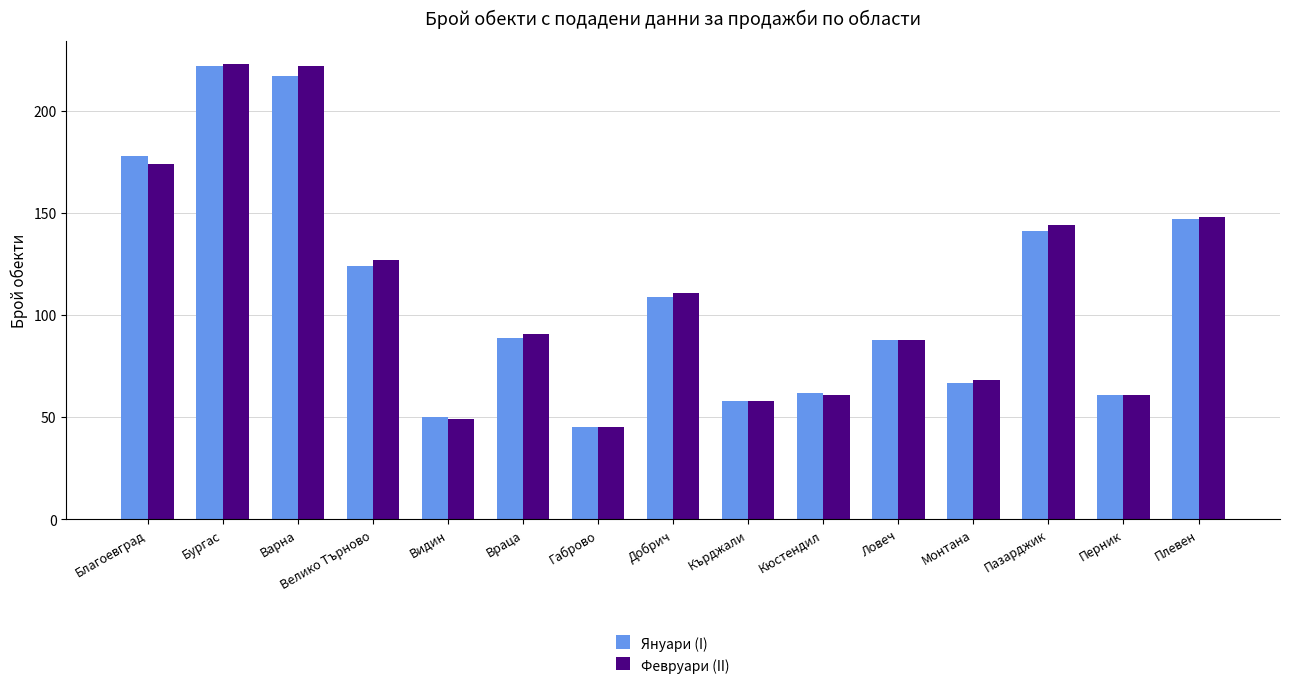

Are the bars grouped side by side (vs. stacked)?

Yes